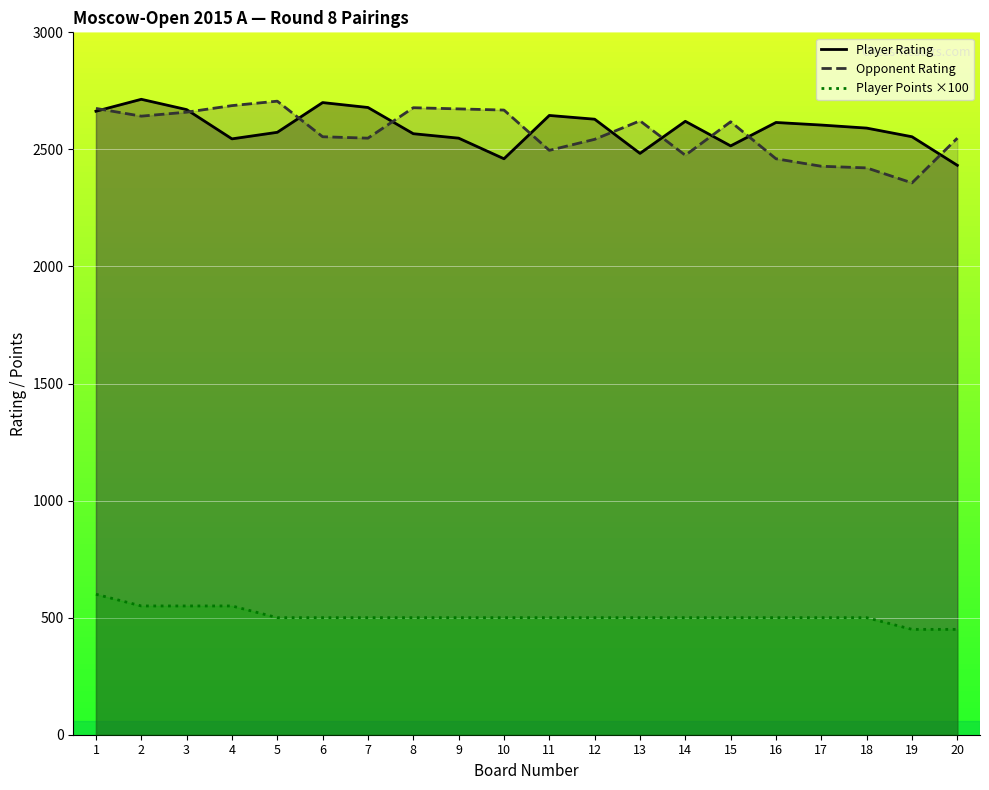

True or false: Player Points ×100 and Opponent Rating cross at least once.

False